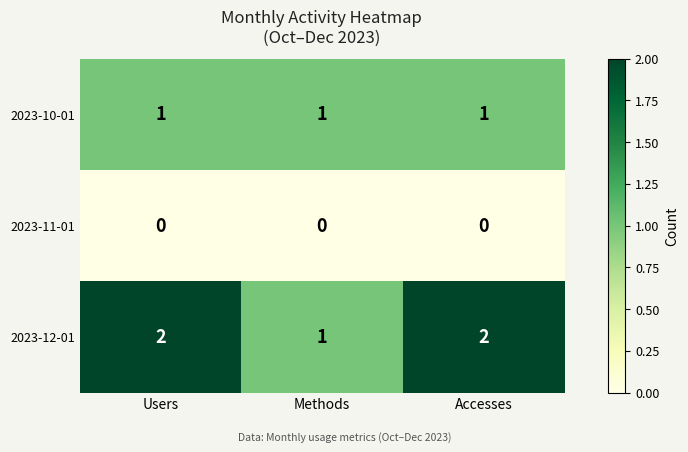

At which label does 2023-12-01 reach its minimum?

Methods